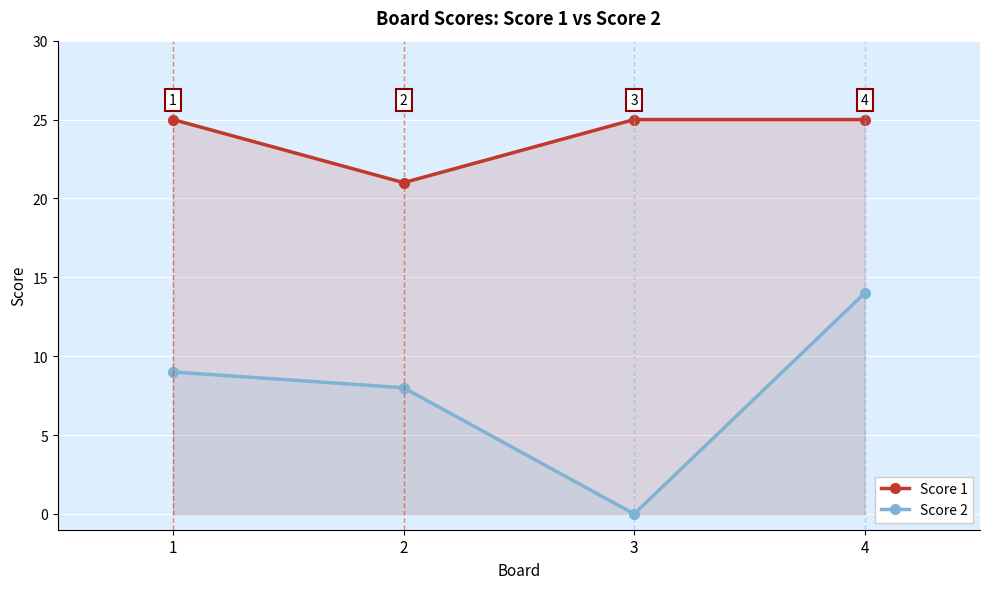

What are all the series names shown in the legend?

Score 1, Score 2